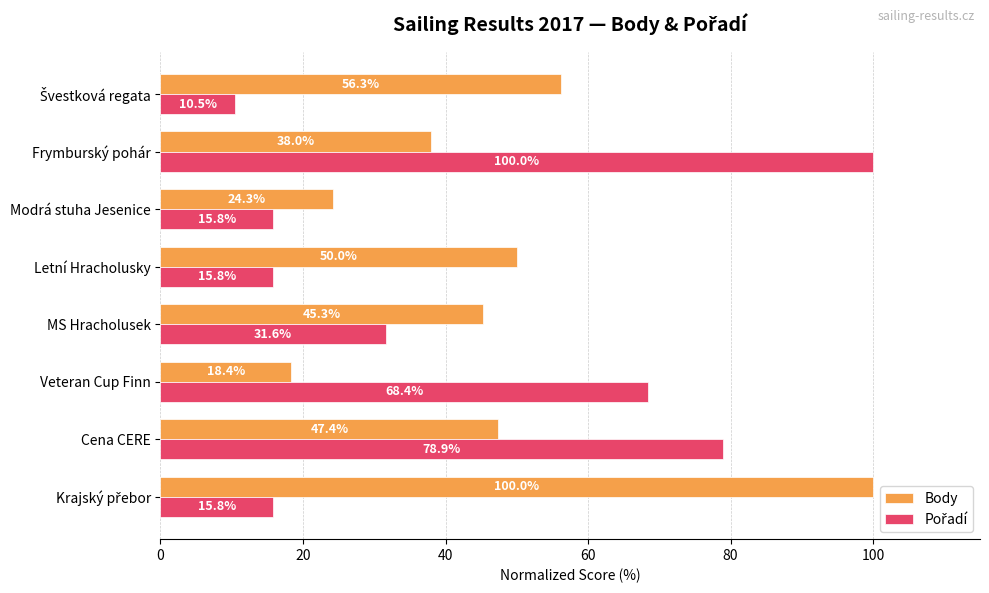

What is the minimum value shown in the chart?

10.5